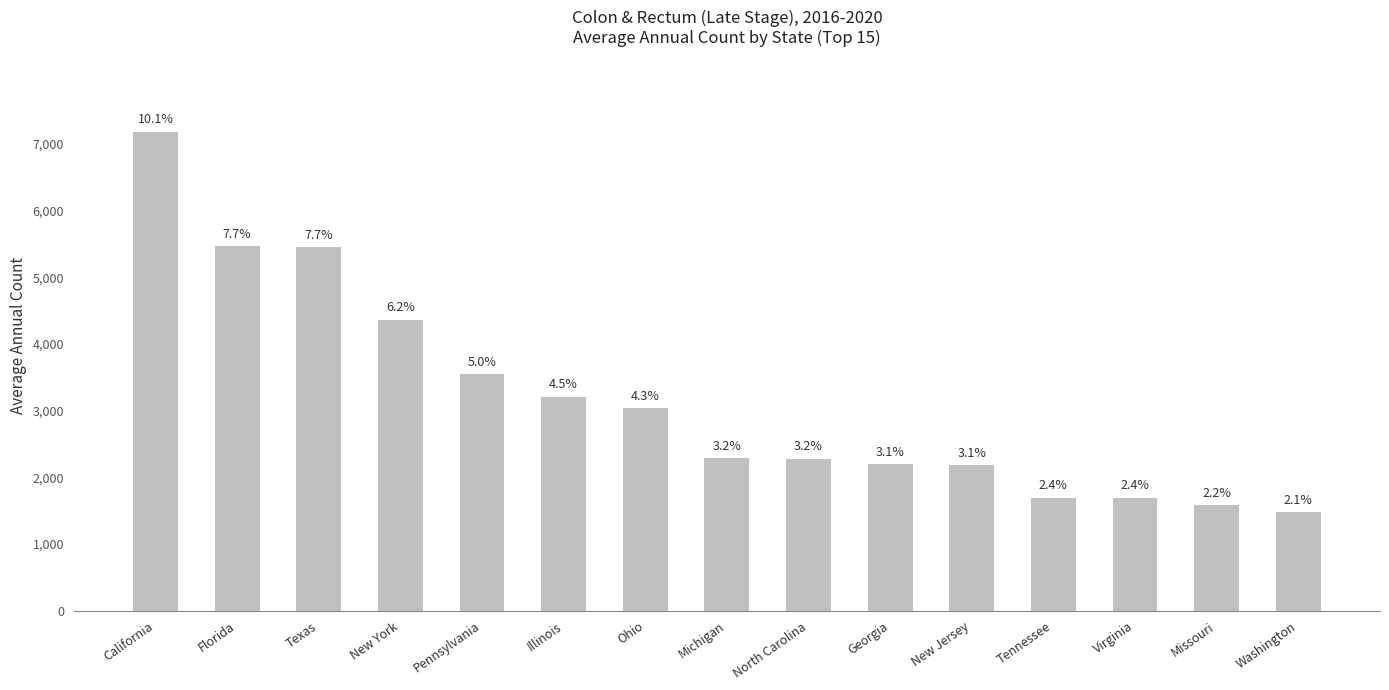

True or false: the data shows 1695 at Tennessee.

True